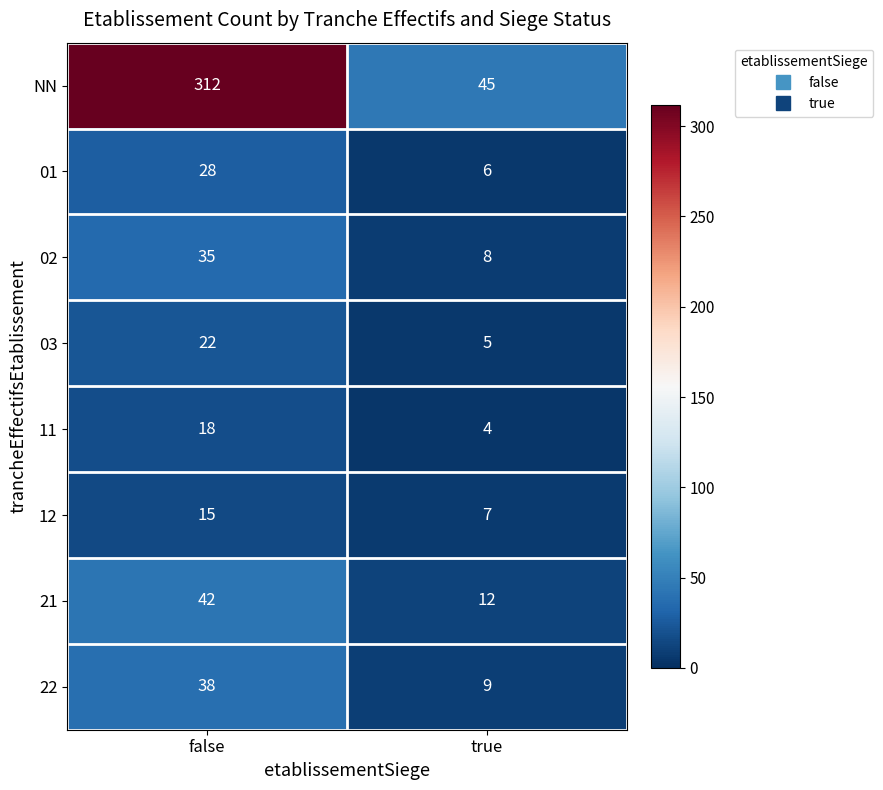

Which series has the largest total across all categories?

NN